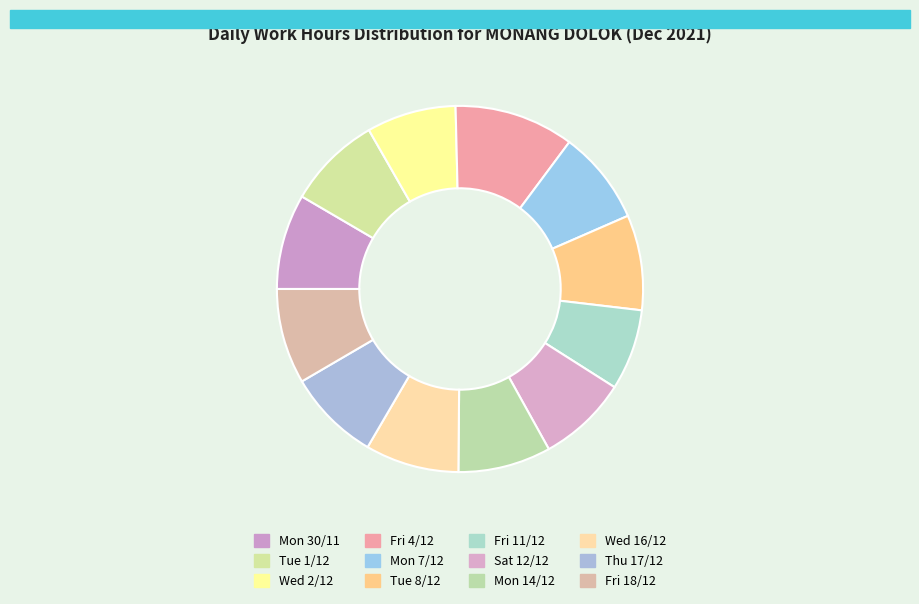

To the nearest percent, what portion does Fri 11/12 represent?

7%